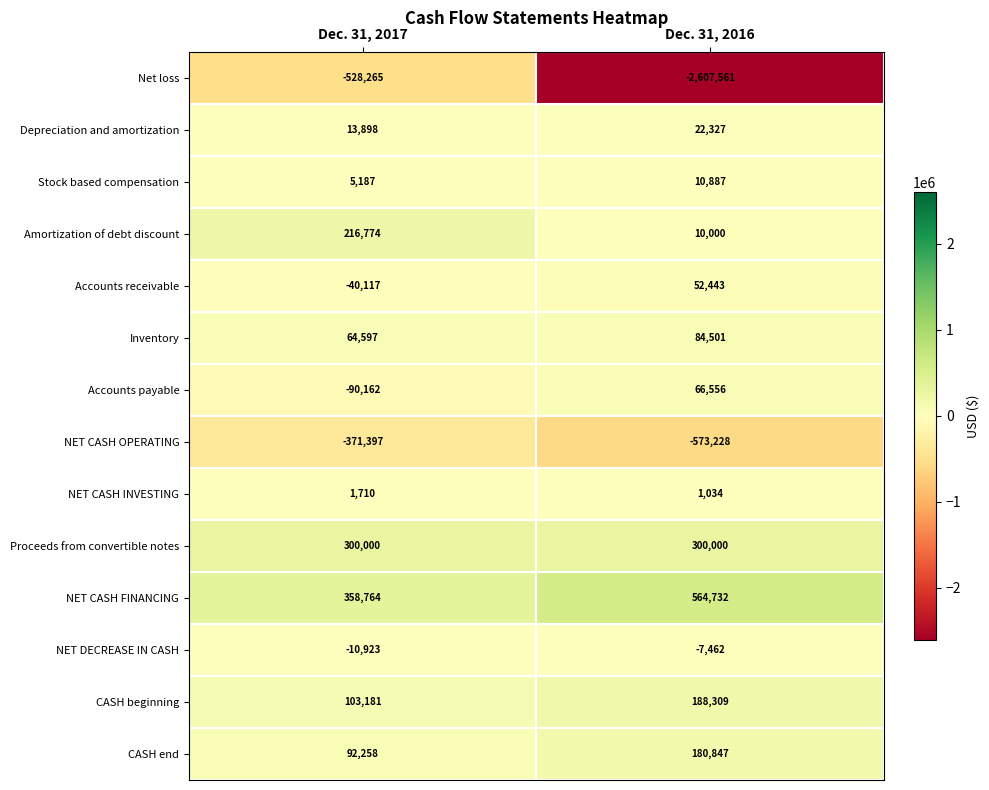

Which series has the largest range (max minus min)?

Net loss